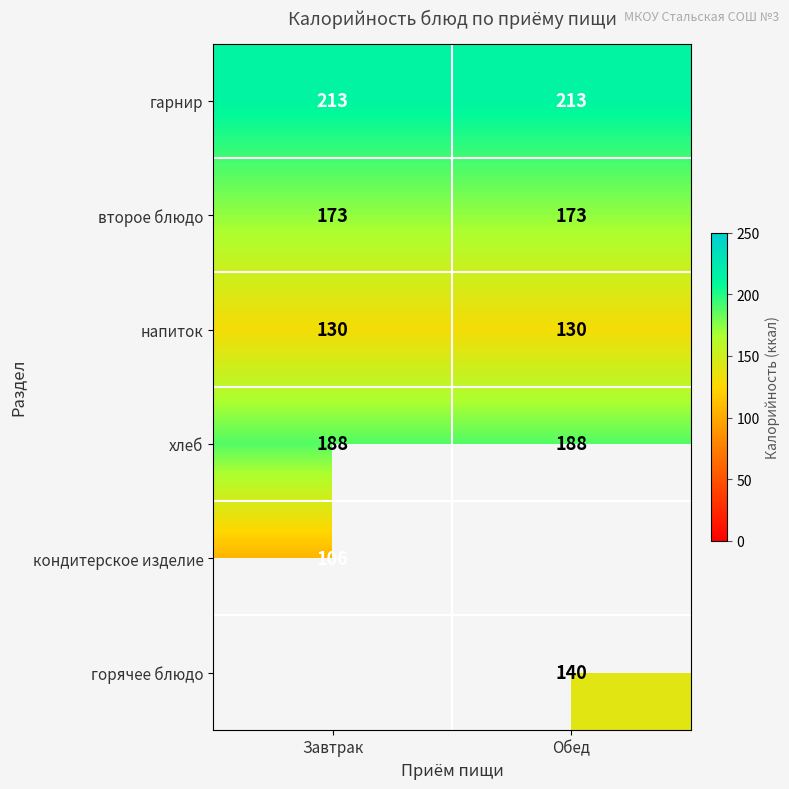

Read the хлеб value at Завтрак.

188